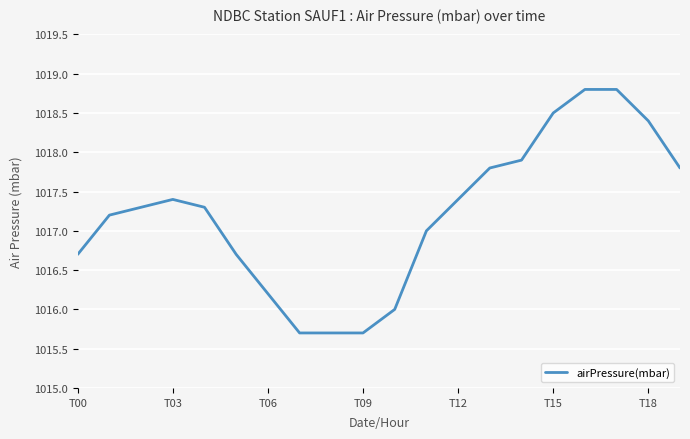

What is the difference between the maximum and minimum values?

3.1